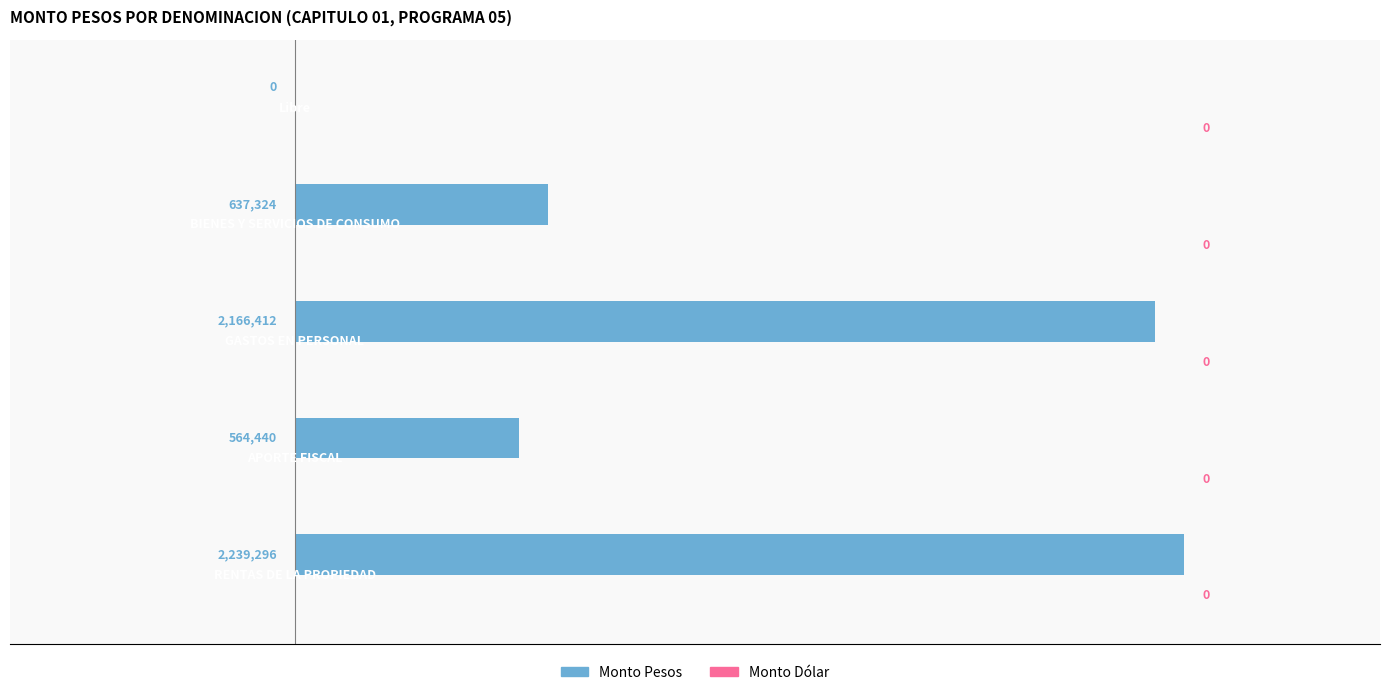

What is the sum of all values?

5607472